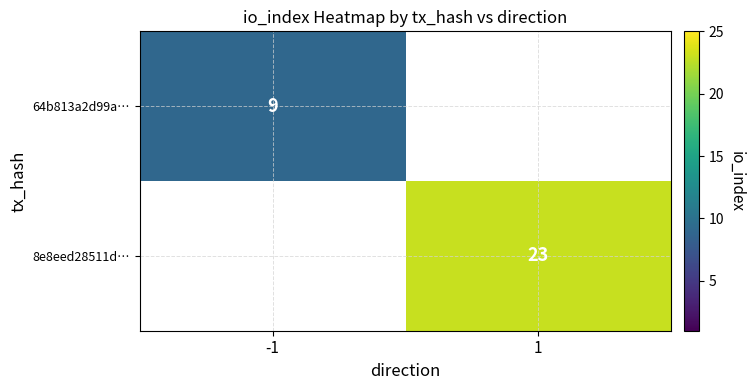

Is it true that 8e8eed28511d… equals 23 at 1?

True